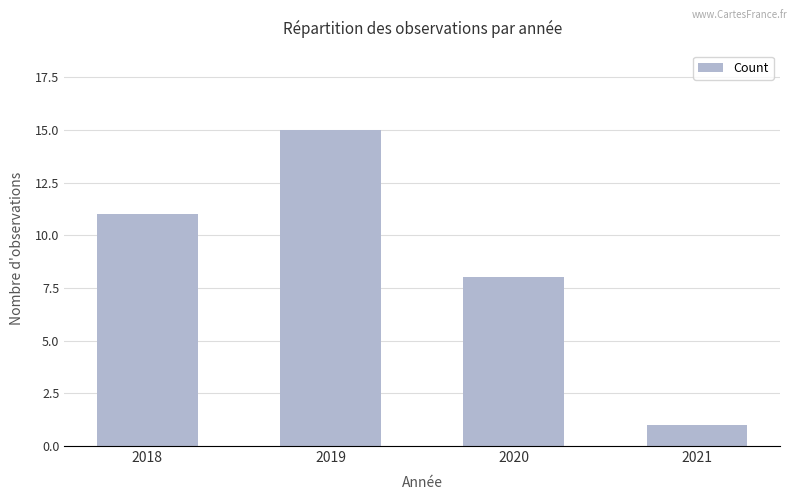

The chart shows a value of 2 at 2021. True or false?

False